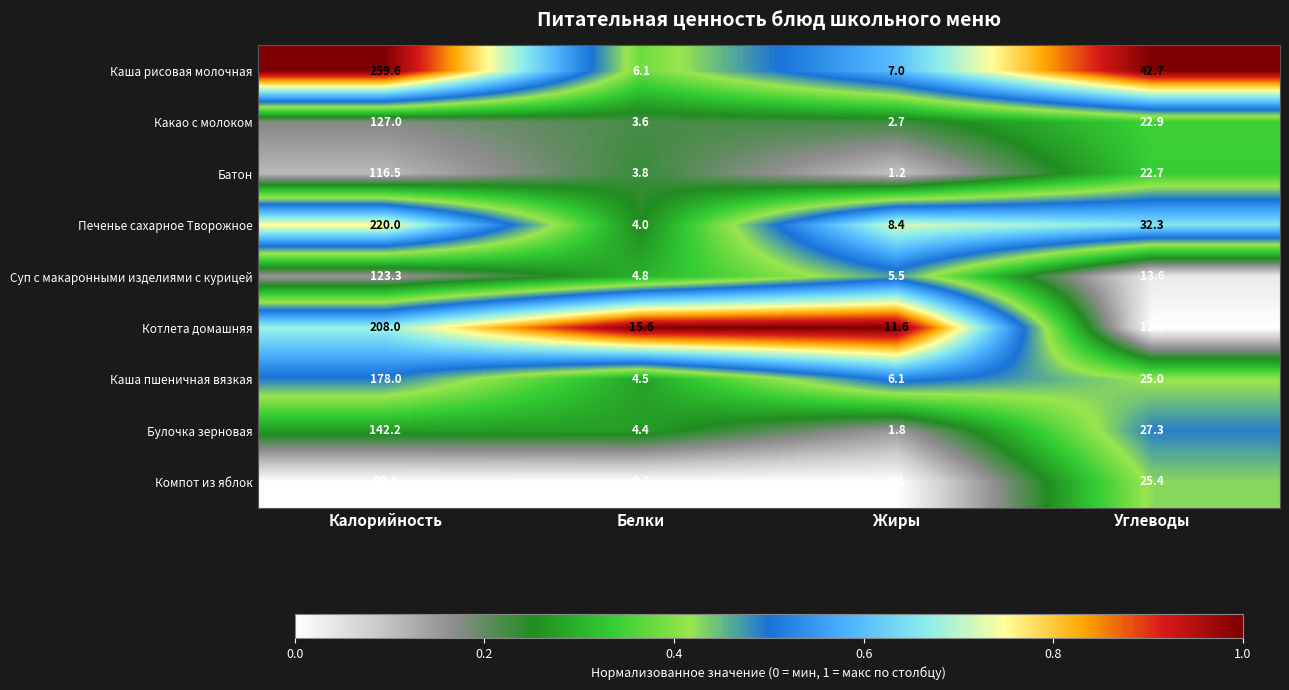

The value of Печенье сахарное Творожное at Белки is 4.0. True or false?

True